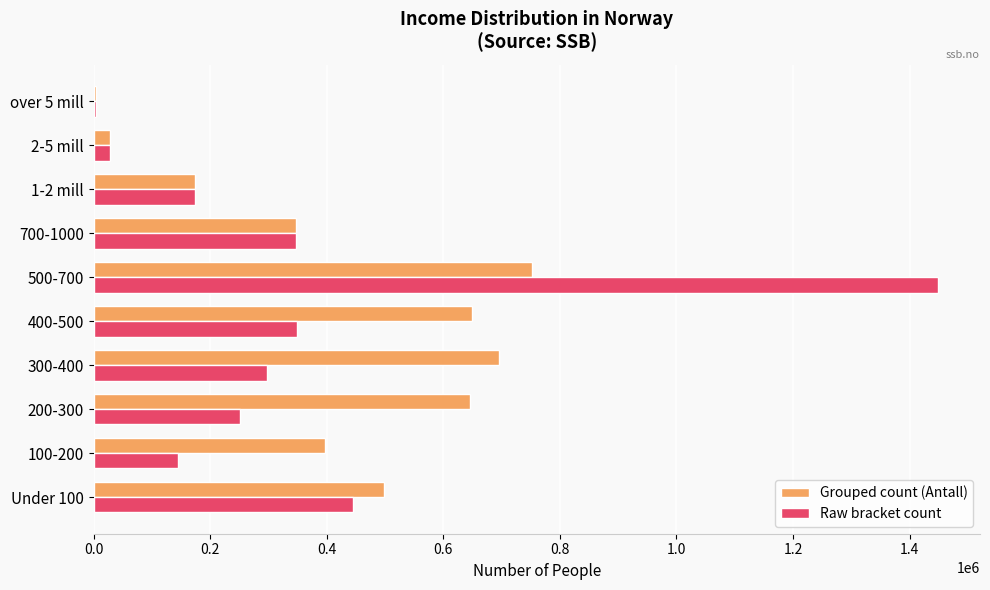

Which series has the largest range (max minus min)?

Raw bracket count